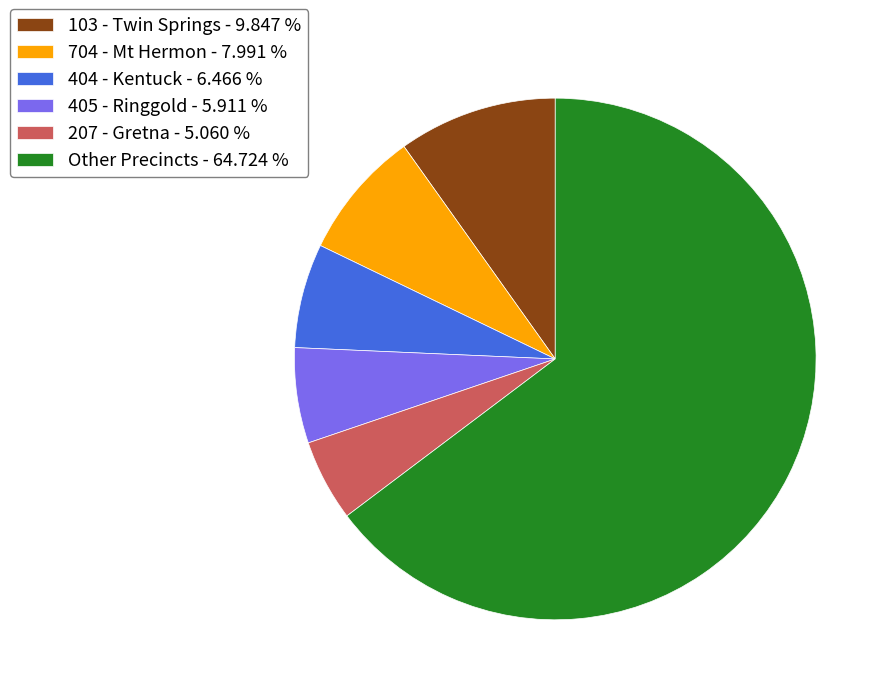

Which category has the biggest portion of the pie?

Other Precincts - 64.724 %